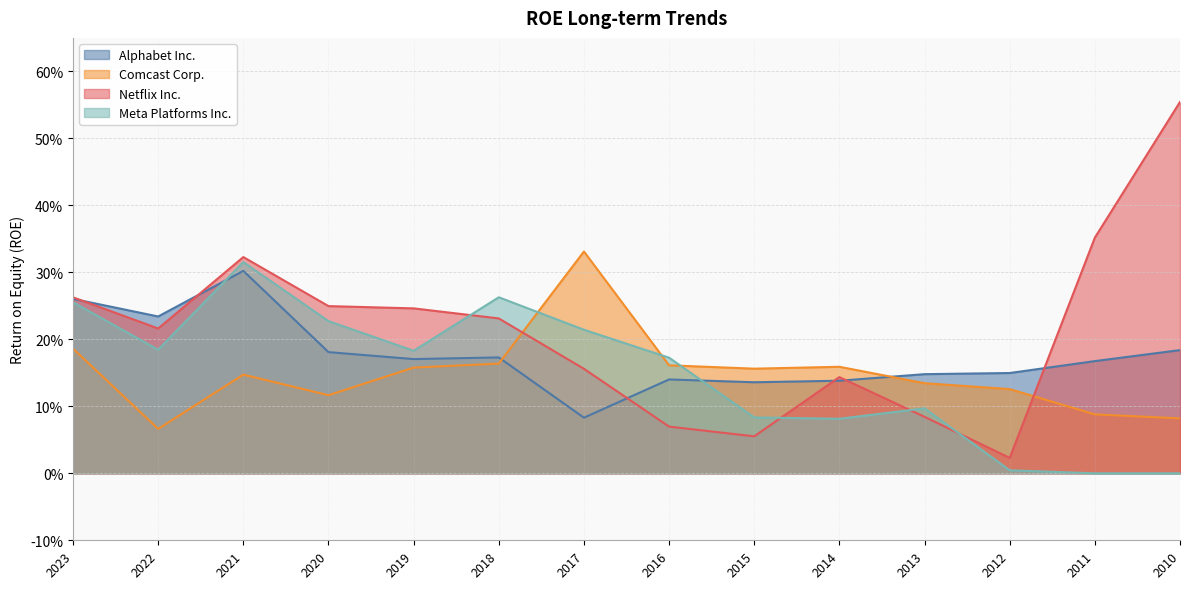

Reading left to right, what are all the values shown in this chart?

Alphabet Inc.: 0.3	0.2	0.3	0.2	0.2	0.2	0.1	0.1	0.1	0.1	0.1	0.1	0.2	0.2
Comcast Corp.: 0.2	0.1	0.1	0.1	0.2	0.2	0.3	0.2	0.2	0.2	0.1	0.1	0.1	0.1
Netflix Inc.: 0.3	0.2	0.3	0.2	0.2	0.2	0.2	0.1	0.1	0.1	0.1	0.0	0.4	0.6
Meta Platforms Inc.: 0.3	0.2	0.3	0.2	0.2	0.3	0.2	0.2	0.1	0.1	0.1	0.0	0.0	0.0